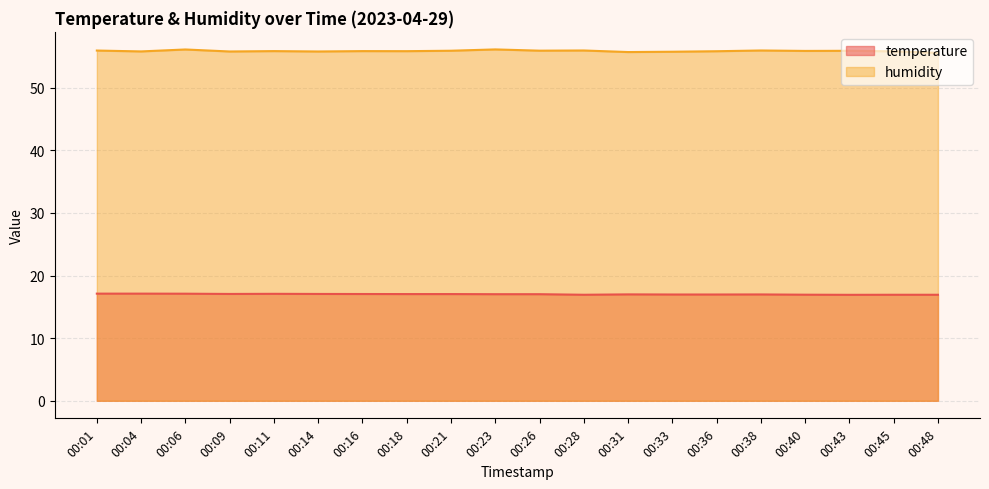

Reading right to left, extract all data points from this chart.

temperature: 00:48=16.9	00:45=16.9	00:43=16.9	00:40=16.9	00:38=17.0	00:36=17.0	00:33=17.0	00:31=17.0	00:28=16.9	00:26=17.0	00:23=17.0	00:21=17.0	00:18=17.0	00:16=17.1	00:14=17.1	00:11=17.1	00:09=17.1	00:06=17.1	00:04=17.1	00:01=17.1
humidity: 00:48=55.6	00:45=55.8	00:43=55.9	00:40=55.9	00:38=55.9	00:36=55.8	00:33=55.7	00:31=55.7	00:28=55.9	00:26=55.9	00:23=56.1	00:21=55.9	00:18=55.8	00:16=55.8	00:14=55.8	00:11=55.8	00:09=55.8	00:06=56.1	00:04=55.8	00:01=55.9